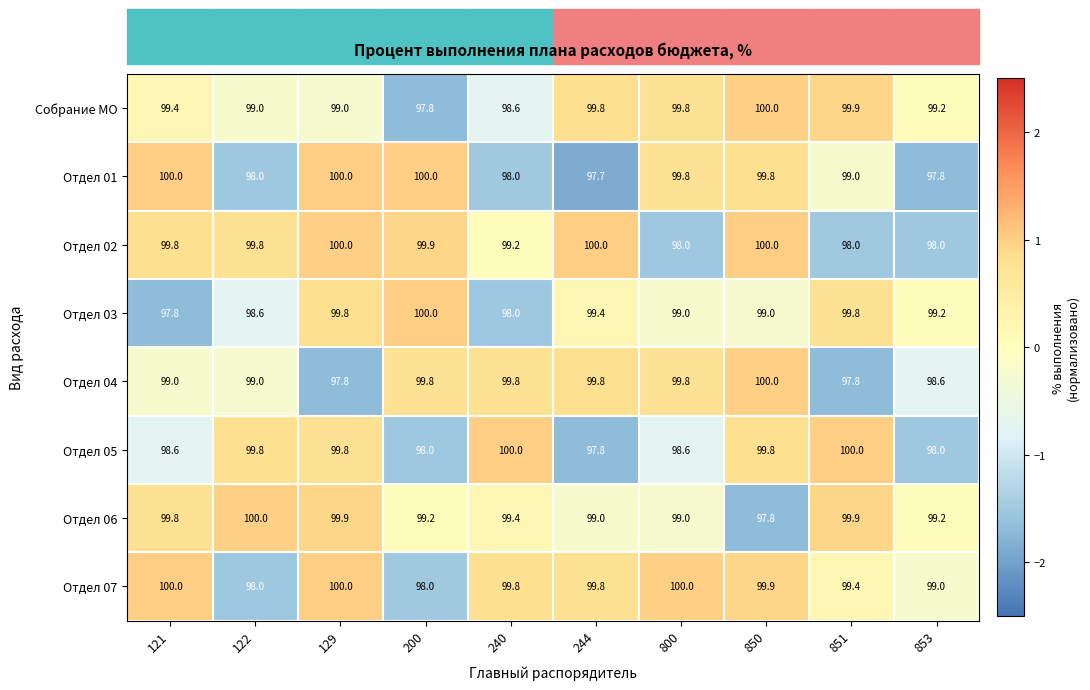

At how many categories does at least one series exceed 99?

10